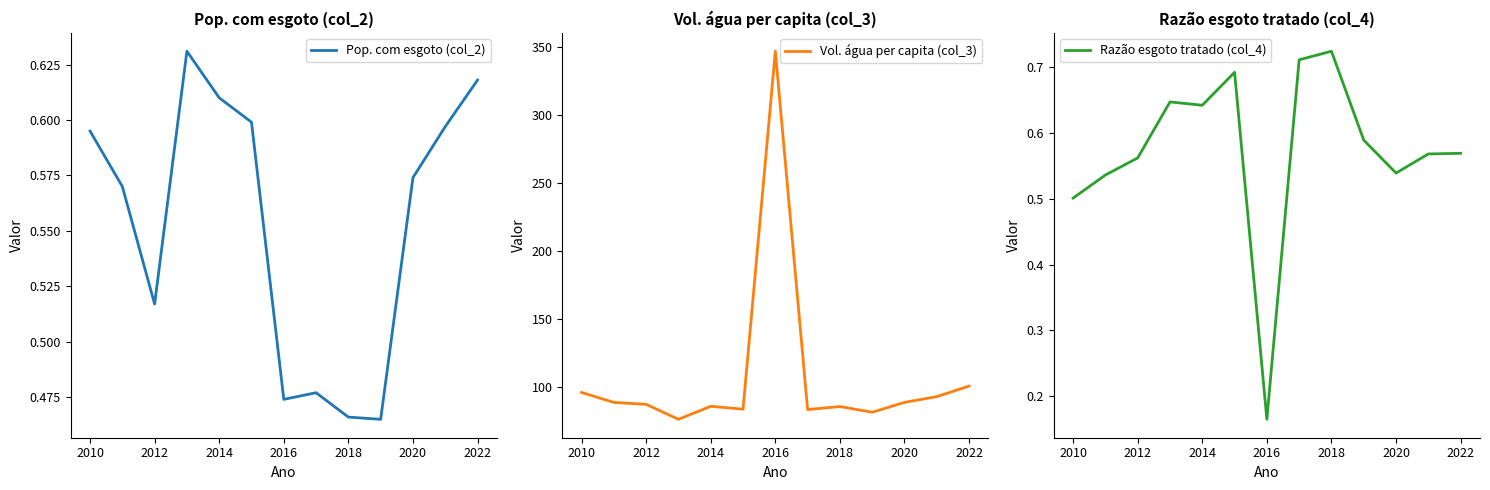

True or false: Pop. com esgoto (col_2) has a value of 0.8 at 2018.

False